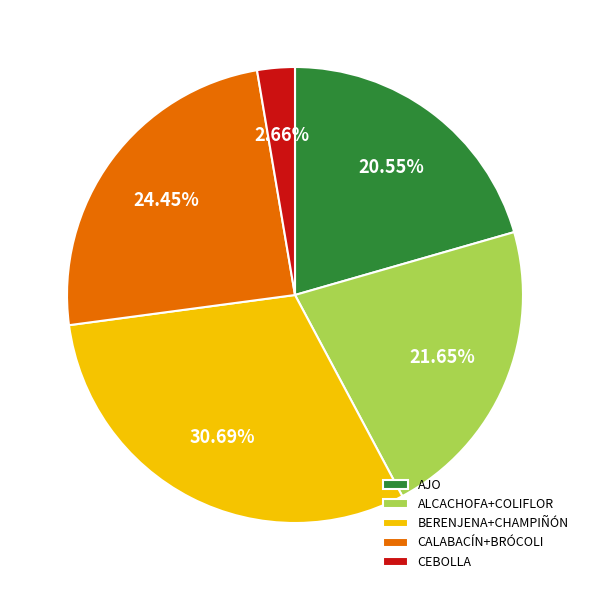

Which has a higher value, CALABACÍN+BRÓCOLI or BERENJENA+CHAMPIÑÓN?

BERENJENA+CHAMPIÑÓN